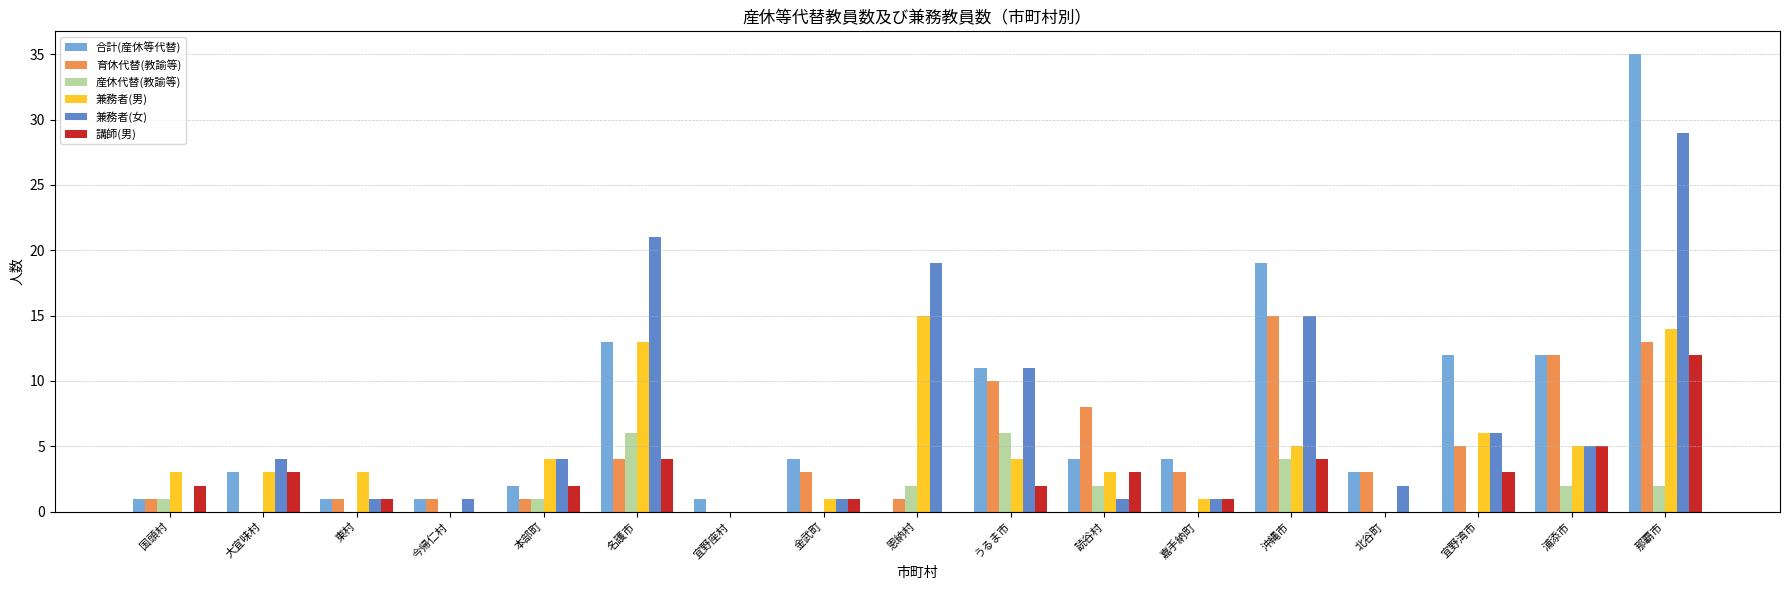

Reading left to right, transcribe all the data shown in this chart.

合計(産休等代替): 国頭村=1	大宜味村=3	東村=1	今帰仁村=1	本部町=2	名護市=13	宜野座村=1	金武町=4	恩納村=0	うるま市=11	読谷村=4	嘉手納町=4	沖縄市=19	北谷町=3	宜野湾市=12	浦添市=12	那覇市=35
育休代替(教諭等): 国頭村=1	大宜味村=0	東村=1	今帰仁村=1	本部町=1	名護市=4	宜野座村=0	金武町=3	恩納村=1	うるま市=10	読谷村=8	嘉手納町=3	沖縄市=15	北谷町=3	宜野湾市=5	浦添市=12	那覇市=13
産休代替(教諭等): 国頭村=1	大宜味村=0	東村=0	今帰仁村=0	本部町=1	名護市=6	宜野座村=0	金武町=0	恩納村=2	うるま市=6	読谷村=2	嘉手納町=0	沖縄市=4	北谷町=0	宜野湾市=0	浦添市=2	那覇市=2
兼務者(男): 国頭村=3	大宜味村=3	東村=3	今帰仁村=0	本部町=4	名護市=13	宜野座村=0	金武町=1	恩納村=15	うるま市=4	読谷村=3	嘉手納町=1	沖縄市=5	北谷町=0	宜野湾市=6	浦添市=5	那覇市=14
兼務者(女): 国頭村=0	大宜味村=4	東村=1	今帰仁村=1	本部町=4	名護市=21	宜野座村=0	金武町=1	恩納村=19	うるま市=11	読谷村=1	嘉手納町=1	沖縄市=15	北谷町=2	宜野湾市=6	浦添市=5	那覇市=29
講師(男): 国頭村=2	大宜味村=3	東村=1	今帰仁村=0	本部町=2	名護市=4	宜野座村=0	金武町=1	恩納村=0	うるま市=2	読谷村=3	嘉手納町=1	沖縄市=4	北谷町=0	宜野湾市=3	浦添市=5	那覇市=12